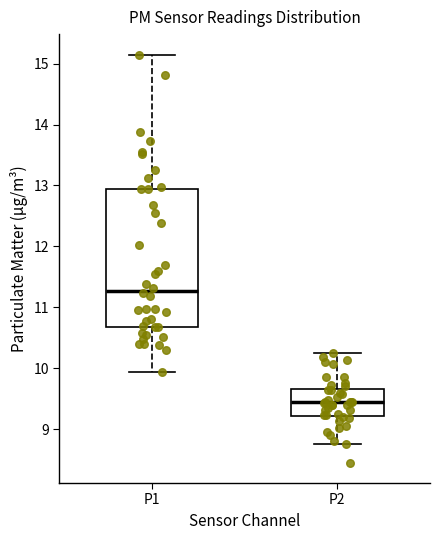

Where does the upper whisker of the box for P1 end on the y-axis? The values are not printed on the chart, so give them approximately, as read against the axis.

15.2